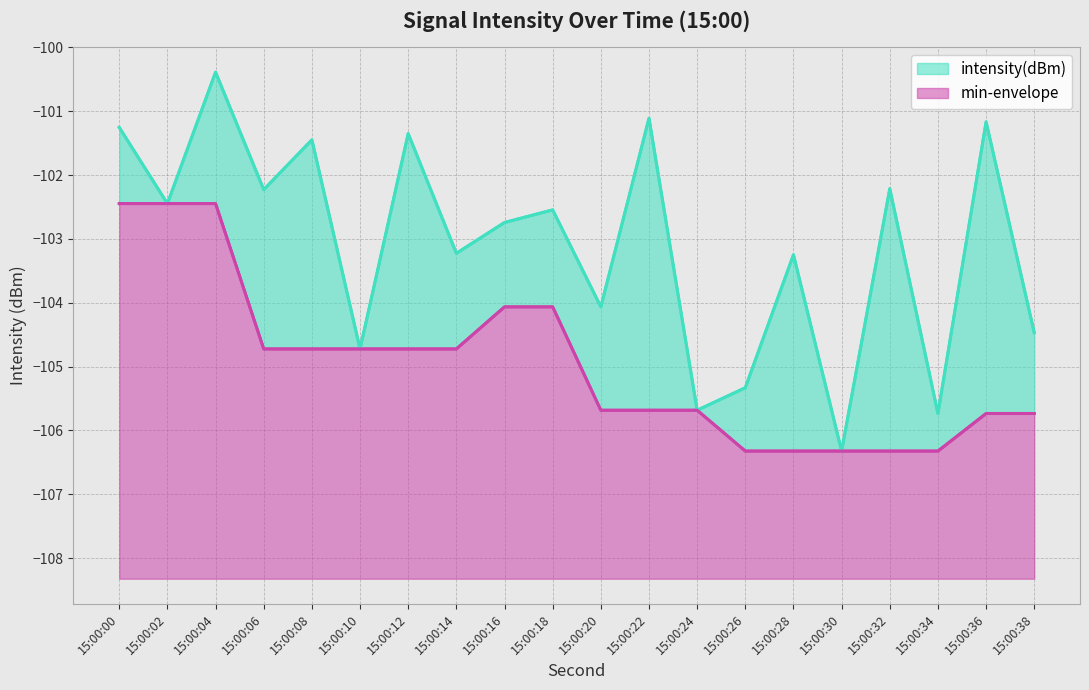

How many data points does each series have?

20